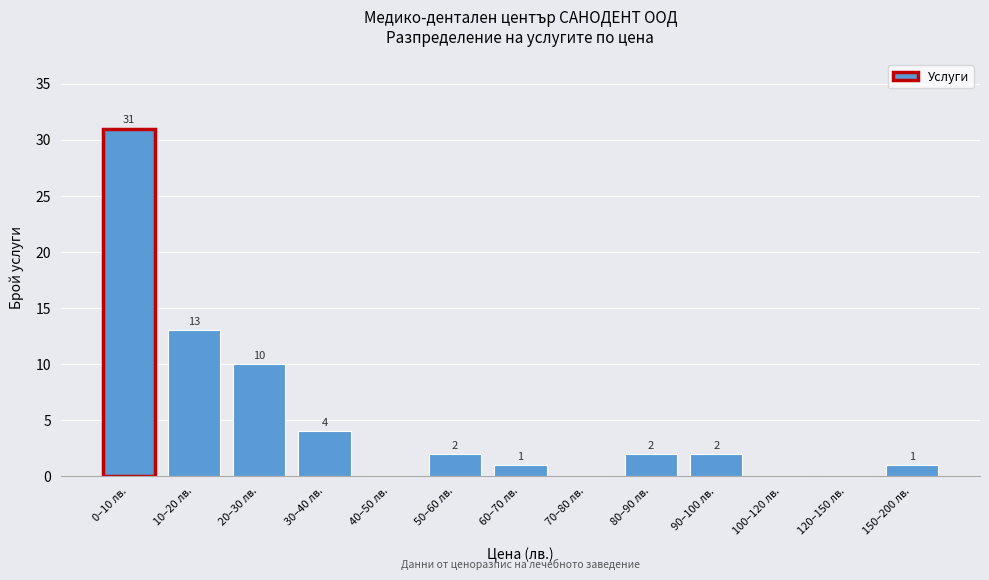

Reading right to left, what are all the values shown in this chart?

150–200 лв.=1	120–150 лв.=0	100–120 лв.=0	90–100 лв.=2	80–90 лв.=2	70–80 лв.=0	60–70 лв.=1	50–60 лв.=2	40–50 лв.=0	30–40 лв.=4	20–30 лв.=10	10–20 лв.=13	0–10 лв.=31